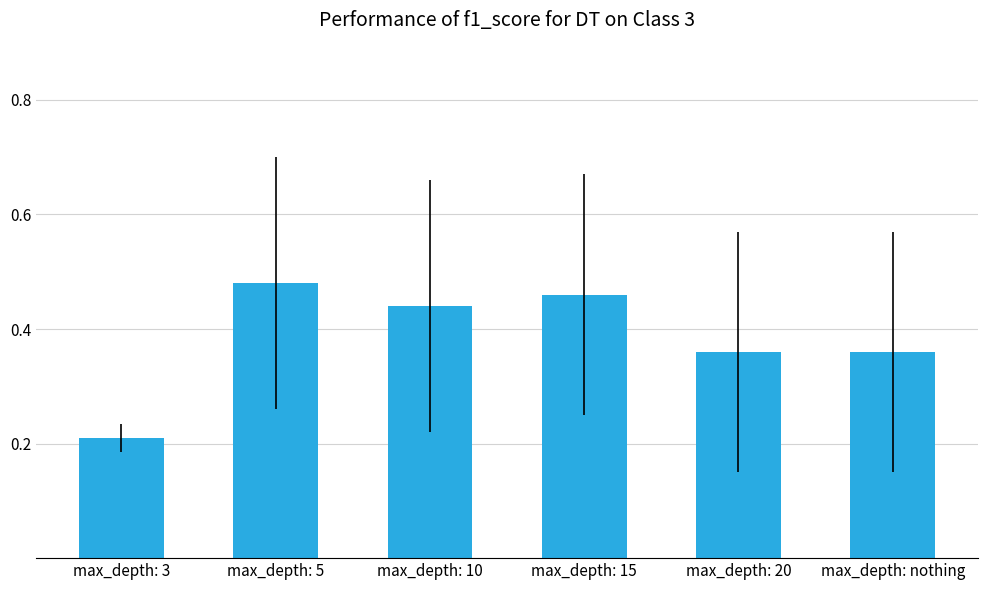

At which category does the chart reach its peak across all series?

max_depth: 5